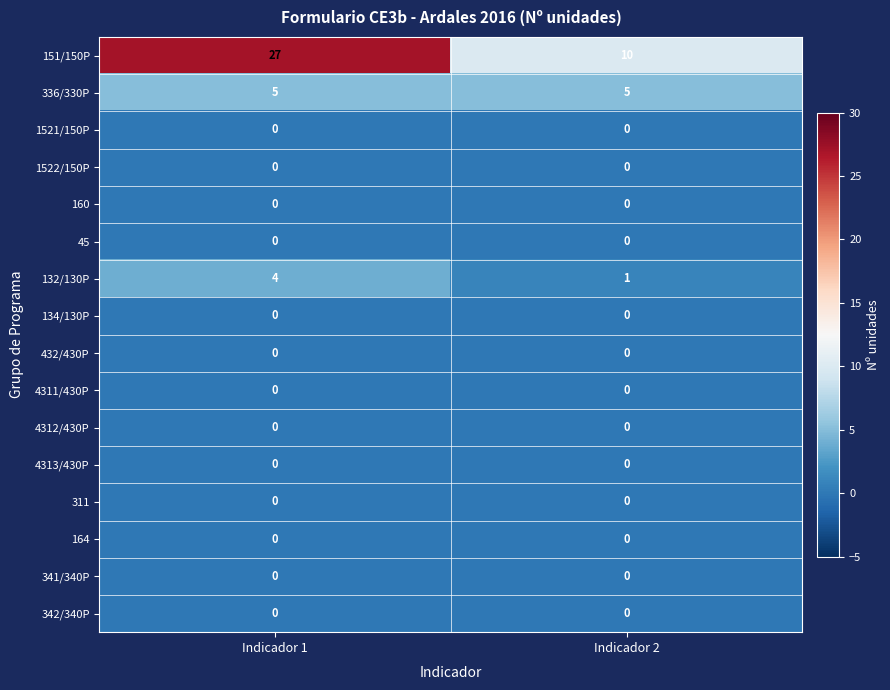

At which category is the sum across all series the highest?

Indicador 1